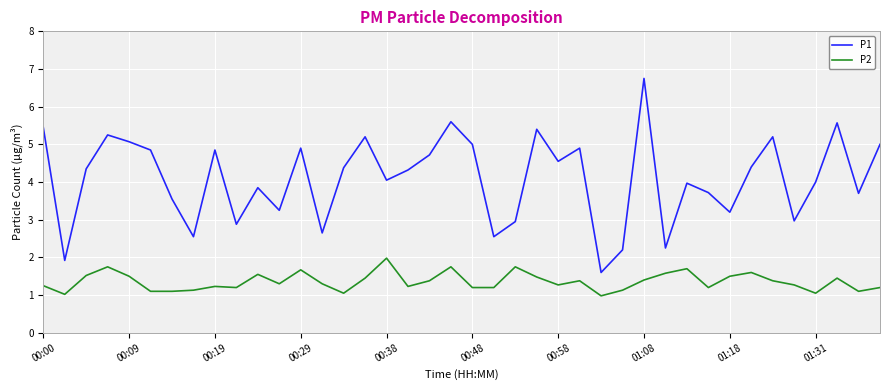

Which series has the largest range (max minus min)?

P1